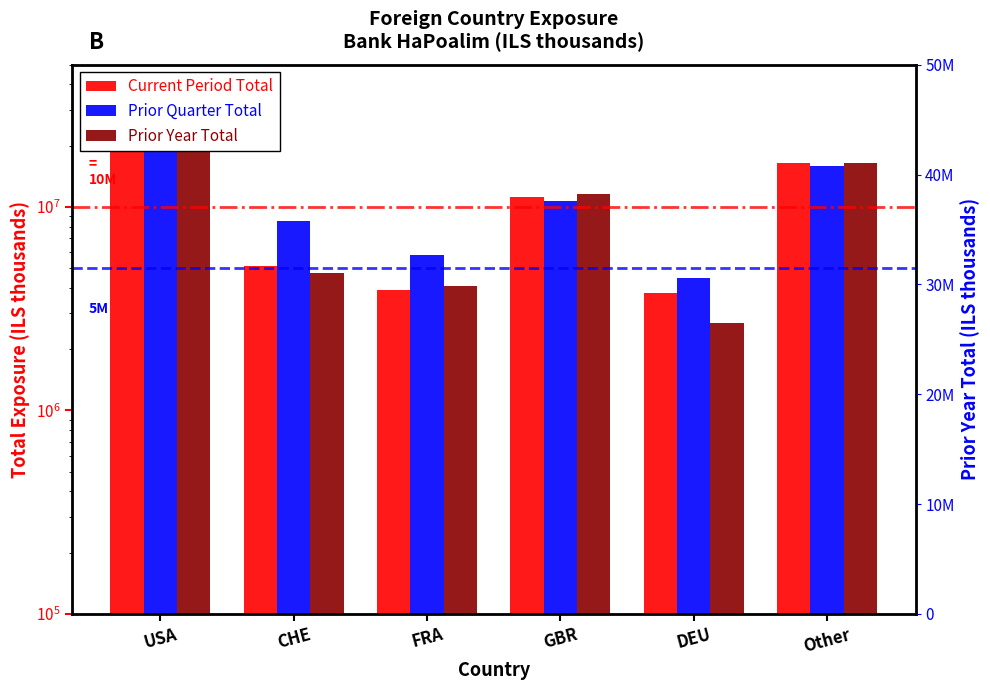

What is the total value across all series at USA?

93614000